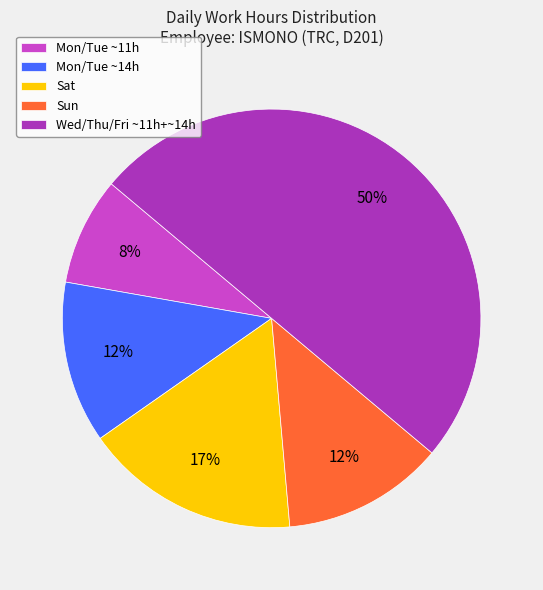

Which category has the smallest portion of the pie?

Mon/Tue ~11h